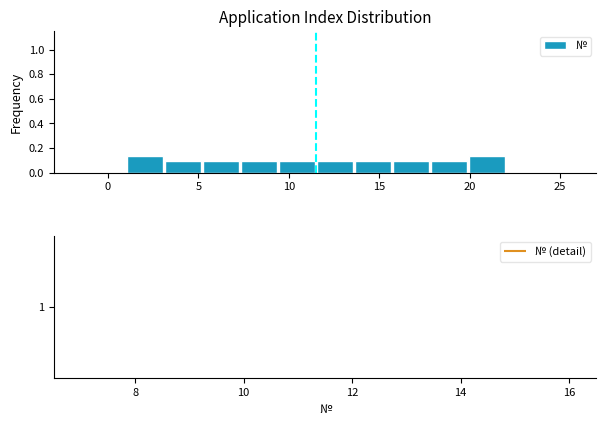

How tall is the bar that spans 15.7 to 17.8 on the x-axis? Neither the bar edges nor the heights are printed on the chart, so give them approximately, as read against the axes.

0.10